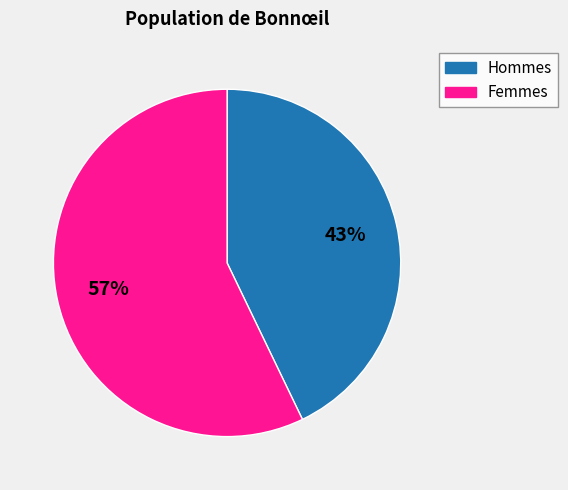

Does any single category account for the majority?

Yes